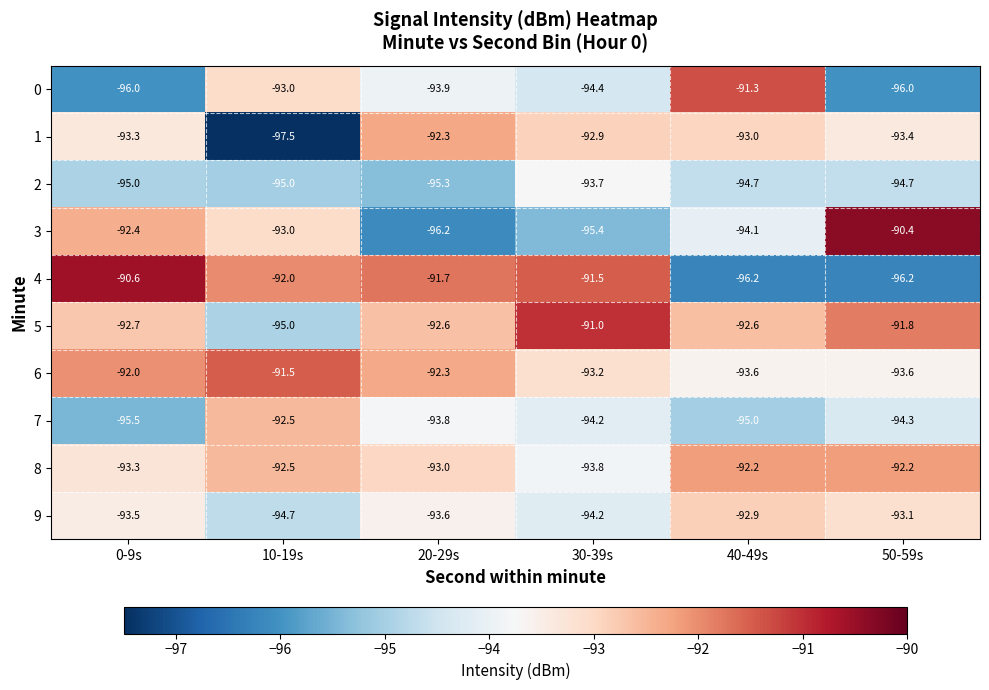

The value of 2 at 10-19s is -162.4. True or false?

False